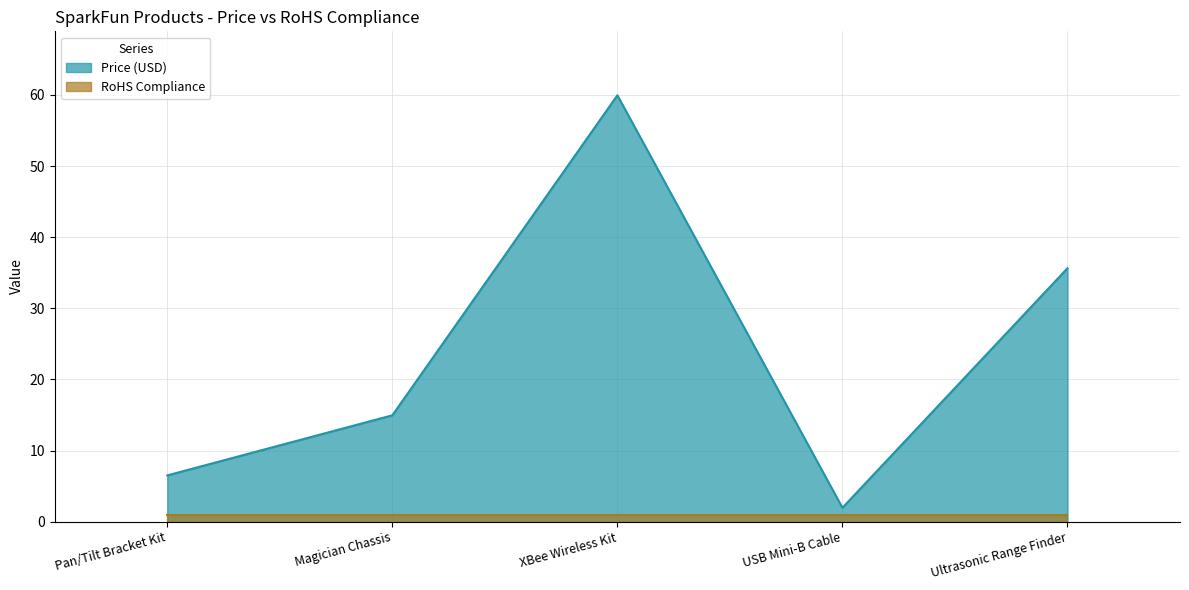

Approximately how many times larger is the value at Magician Chassis compared to Ultrasonic Range Finder?

0.4